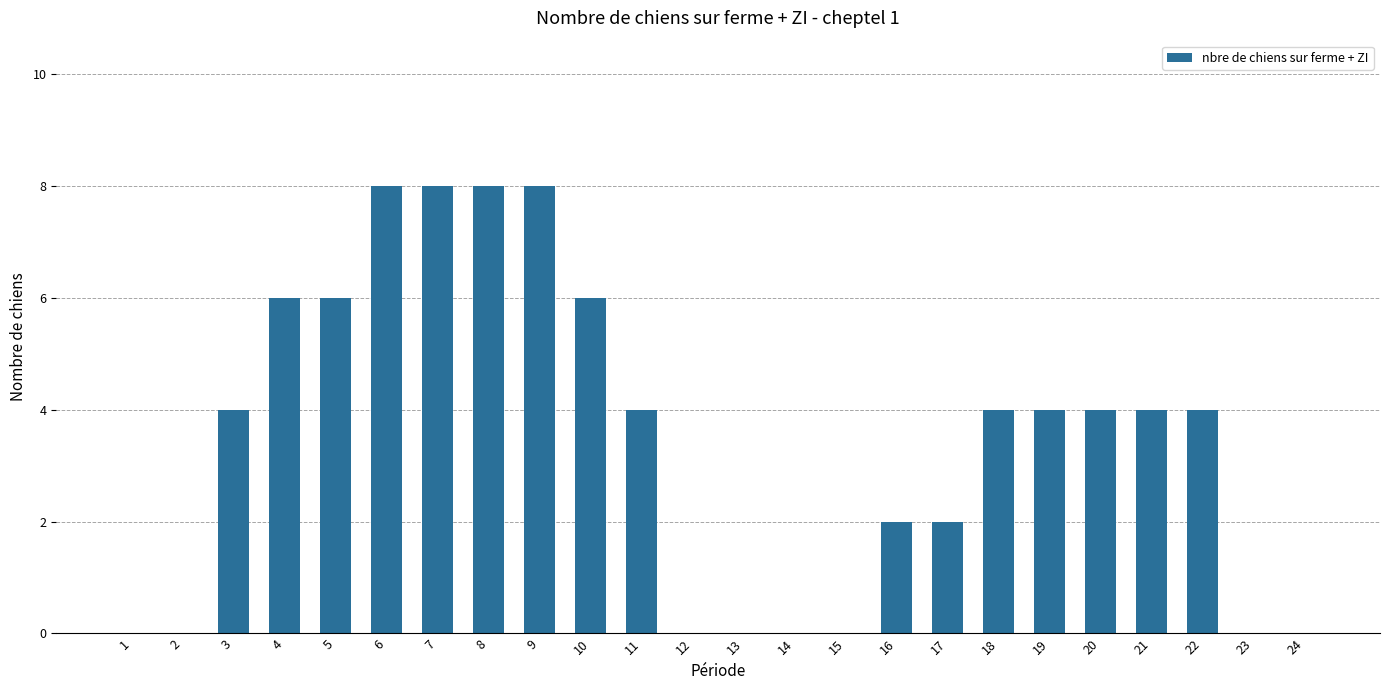

What is the maximum value shown in the chart?

8